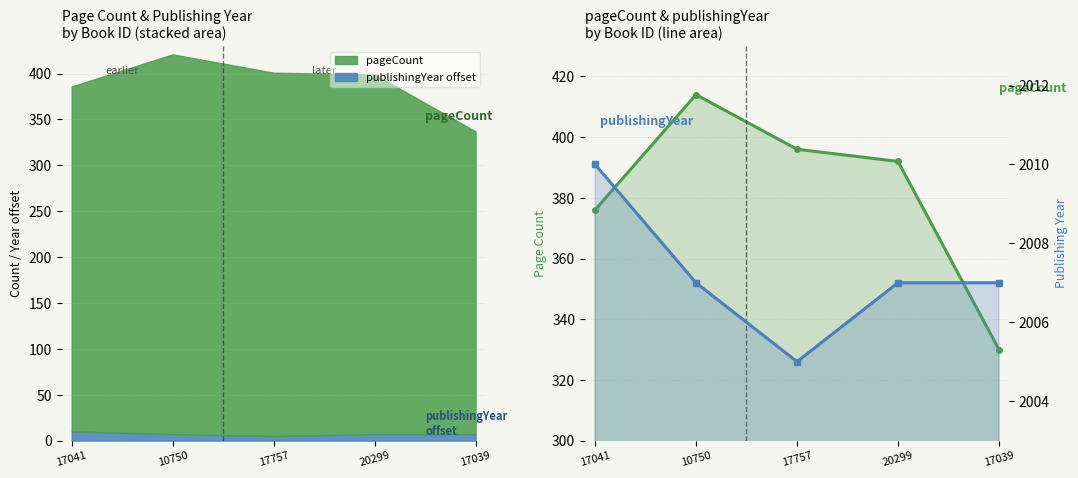

Which series has the largest range (max minus min)?

pageCount